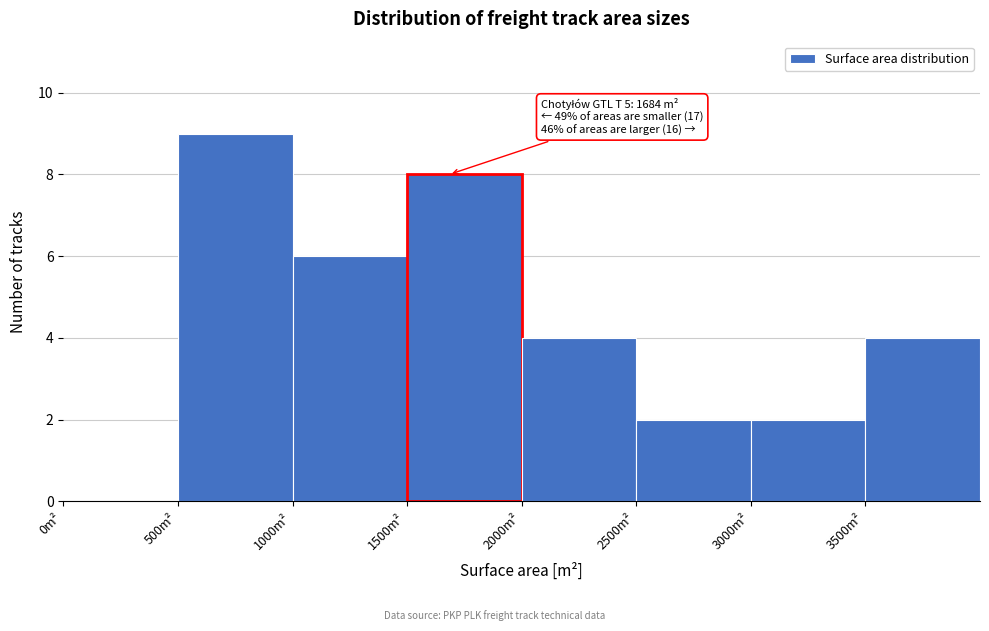

Which range on the x-axis has the tallest bar?

500 to 1000